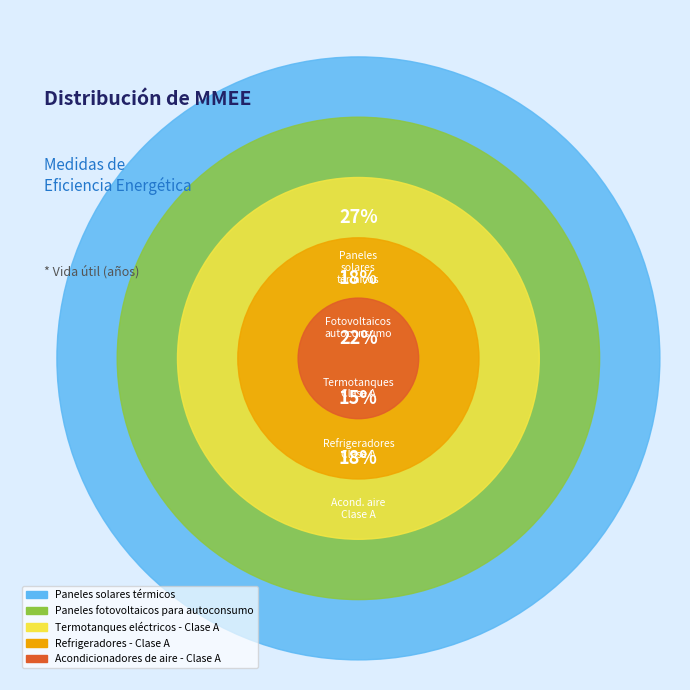

What percentage is the Refrigeradores - Clase A slice, to the nearest percent?

15%